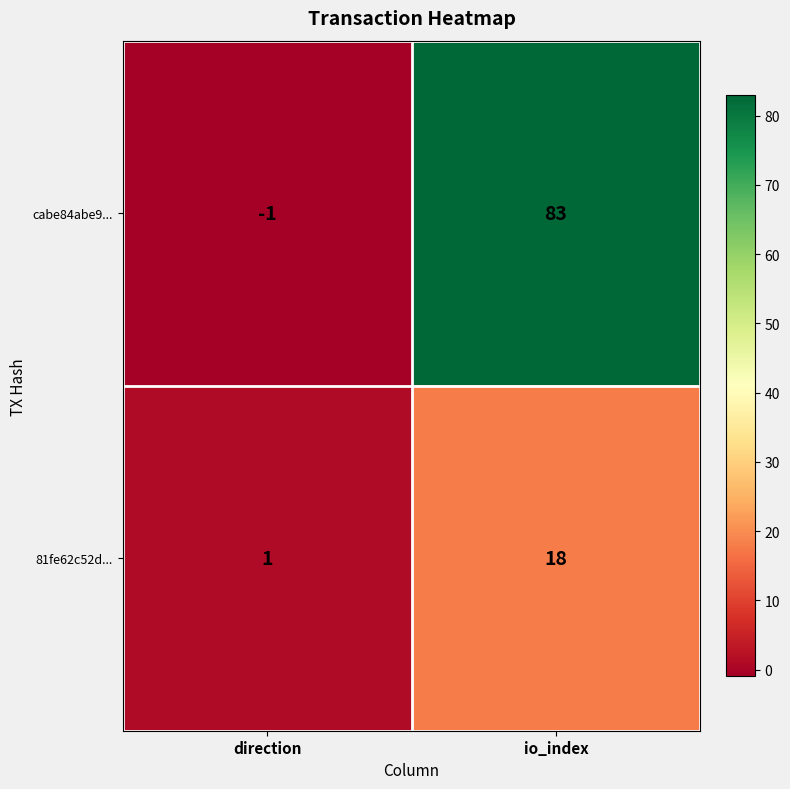

Reading right to left, list all the values displayed in this chart.

cabe84abe9...: 83	-1
81fe62c52d...: 18	1